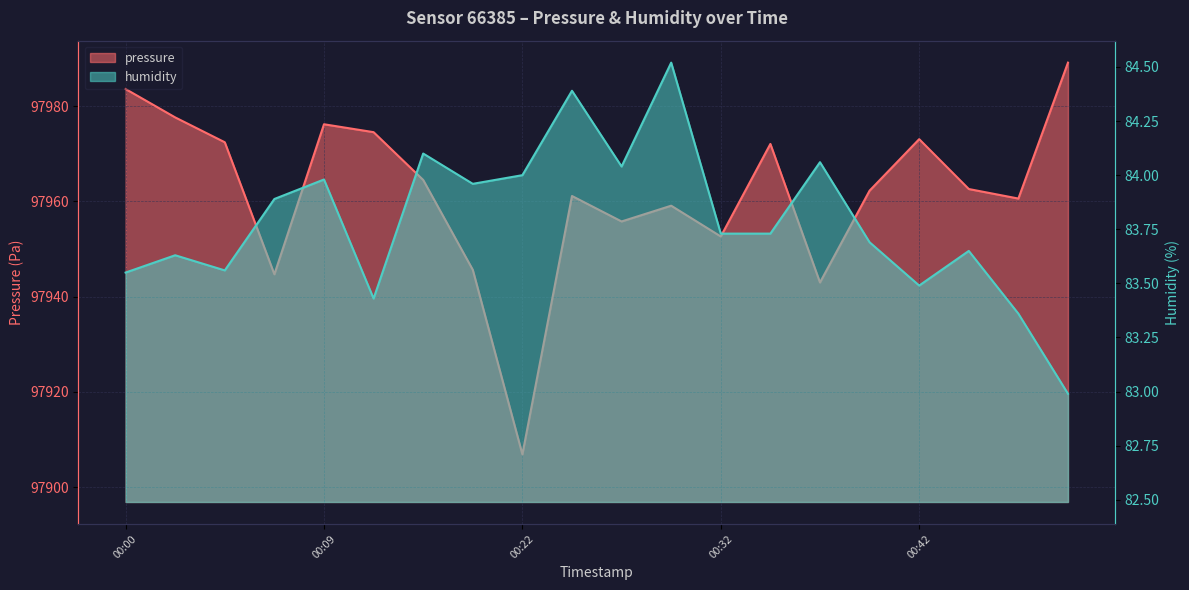

What is the total value across all series at 2024-01-10T00:12:16?

98058.0